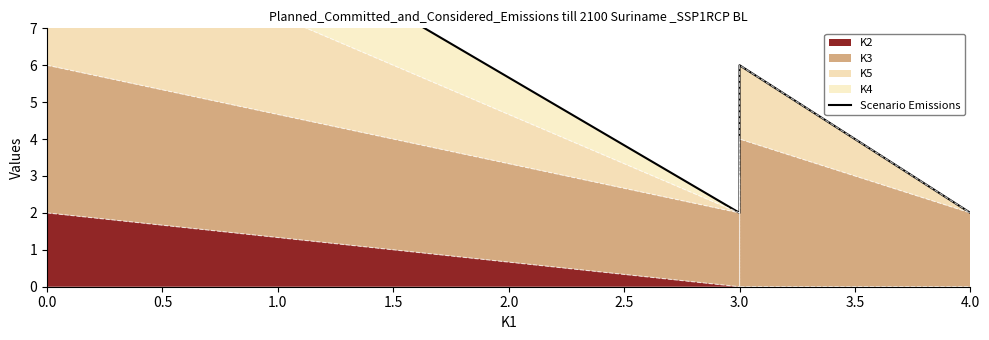

Is it true that the value at 3.0 is 6?

True